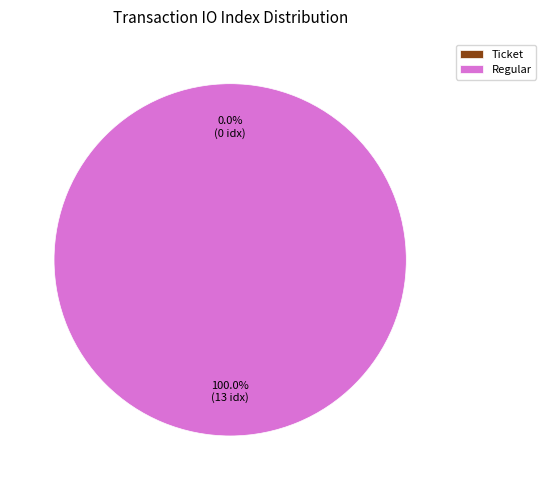

What percentage is NOT represented by Ticket (io_index=0)?

100.0%